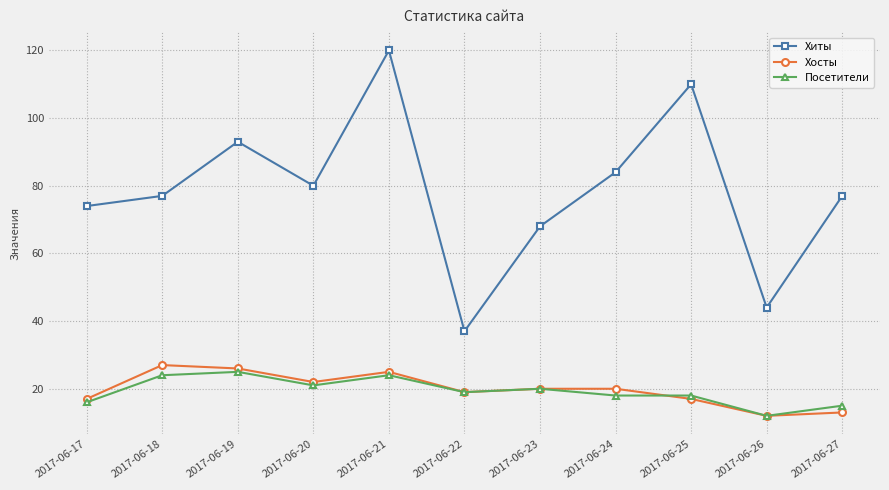

Reading left to right, transcribe all the data shown in this chart.

Хиты: 2017-06-17=74	2017-06-18=77	2017-06-19=93	2017-06-20=80	2017-06-21=120	2017-06-22=37	2017-06-23=68	2017-06-24=84	2017-06-25=110	2017-06-26=44	2017-06-27=77
Хосты: 2017-06-17=17	2017-06-18=27	2017-06-19=26	2017-06-20=22	2017-06-21=25	2017-06-22=19	2017-06-23=20	2017-06-24=20	2017-06-25=17	2017-06-26=12	2017-06-27=13
Посетители: 2017-06-17=16	2017-06-18=24	2017-06-19=25	2017-06-20=21	2017-06-21=24	2017-06-22=19	2017-06-23=20	2017-06-24=18	2017-06-25=18	2017-06-26=12	2017-06-27=15